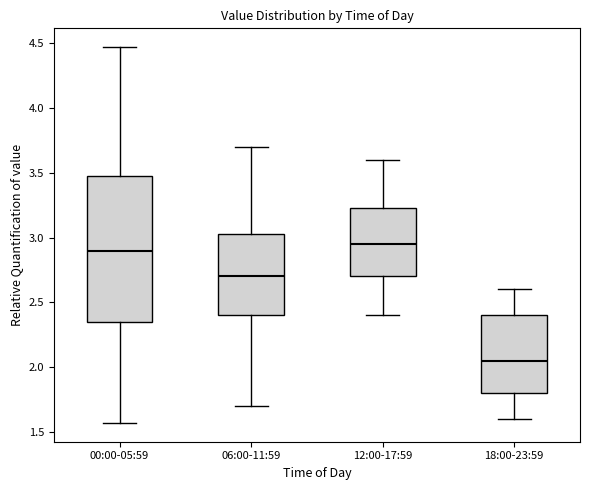

Comparing the boxes themselves (not the whiskers), which one is the tallest?

00:00-05:59